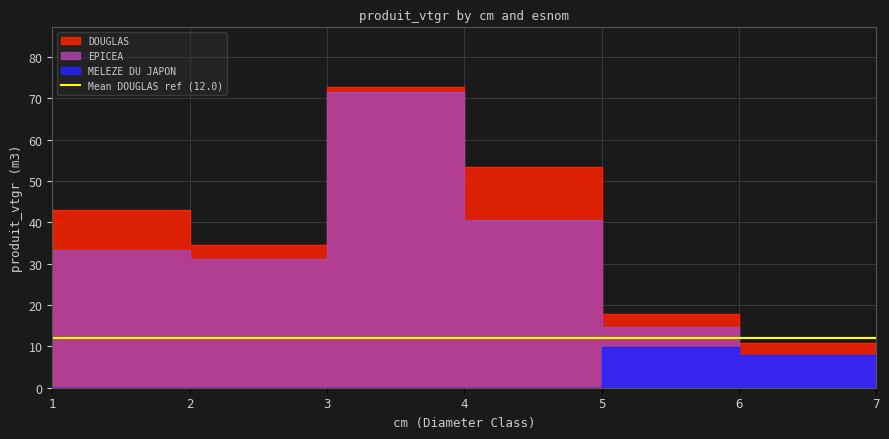

In EPICEA, how many points are lower than both neighbors (excluding endpoints)?

1